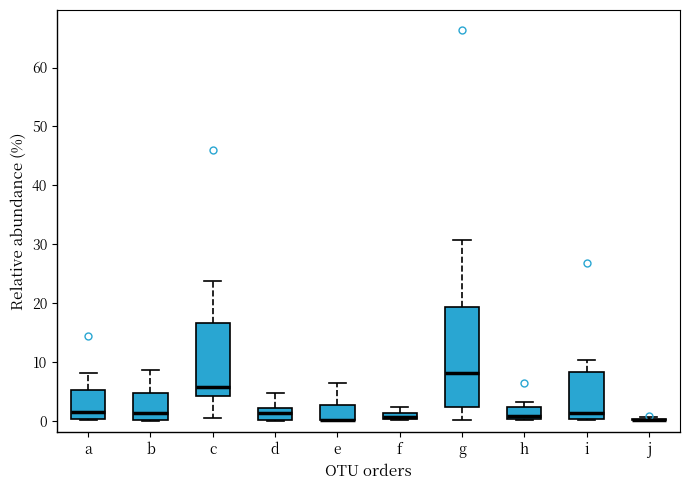

Comparing the boxes themselves (not the whiskers), which one is the tallest?

g